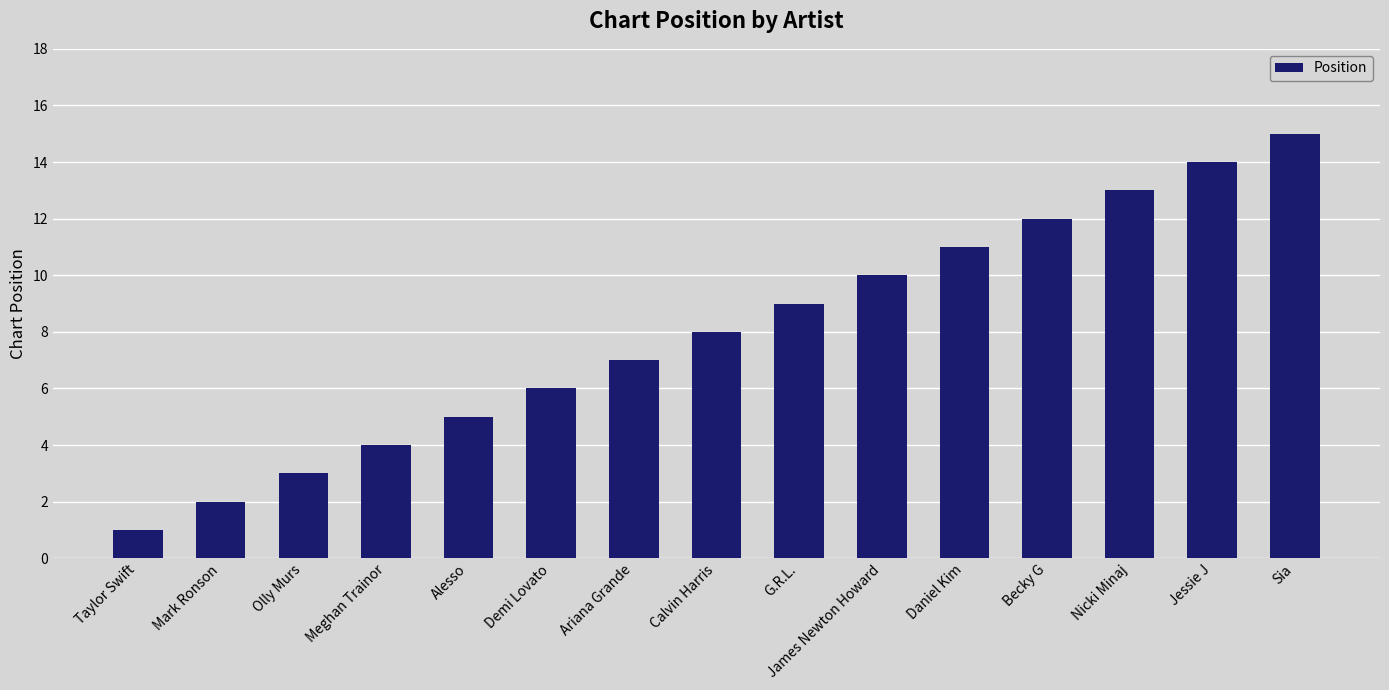

Which category has the lowest value across all series?

Taylor Swift